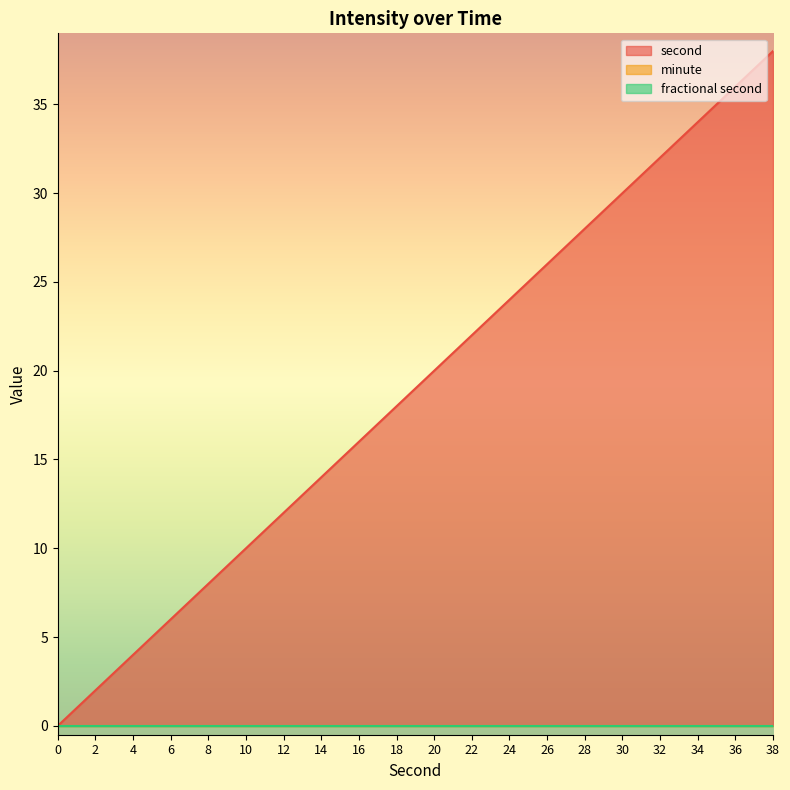

What is the total value across all series at 36?

36